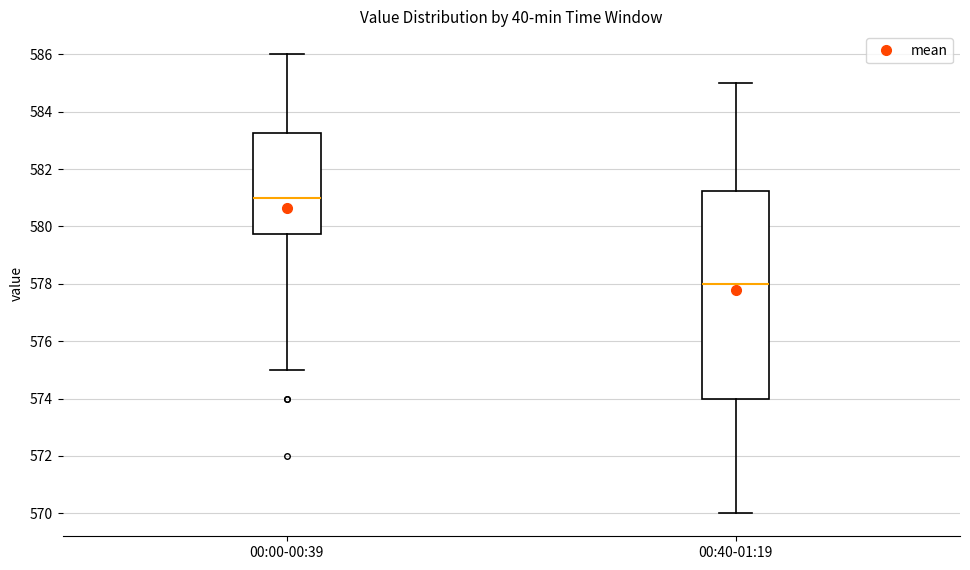

Reading left to right, read every box against the y-axis: the position of its median line, the range the box covers, and the ends of its whiskers. The values are not printed on the chart, so give them approximately, as read against the axis.

00:00-00:39: median 581.0, box 579.8 to 583.2, whiskers 575.0 to 586.0
00:40-01:19: median 578.0, box 574.0 to 581.2, whiskers 570.0 to 585.0